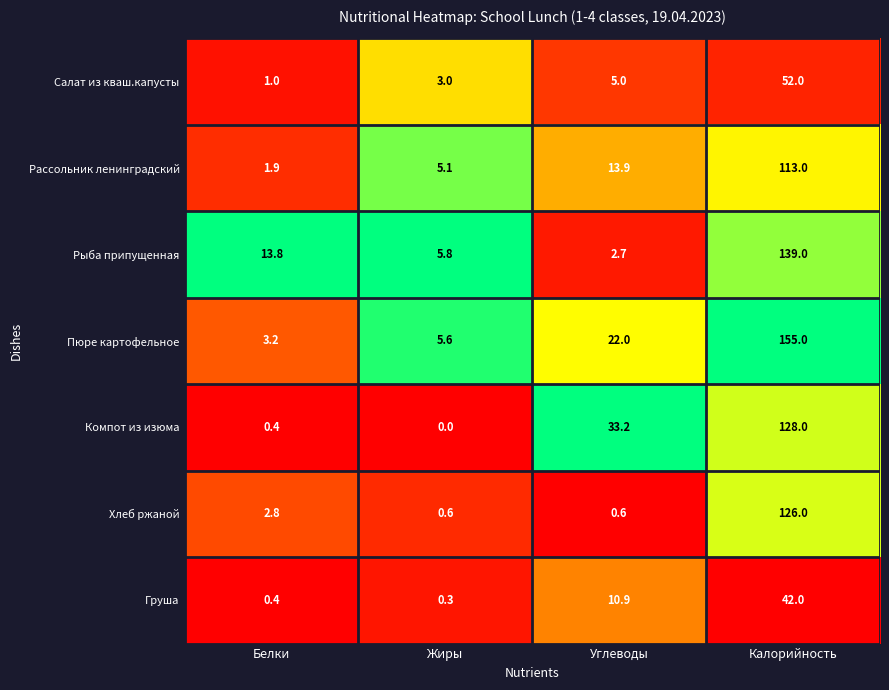

True or false: Рыба припущенная has a value of 13.8 at Белки.

True